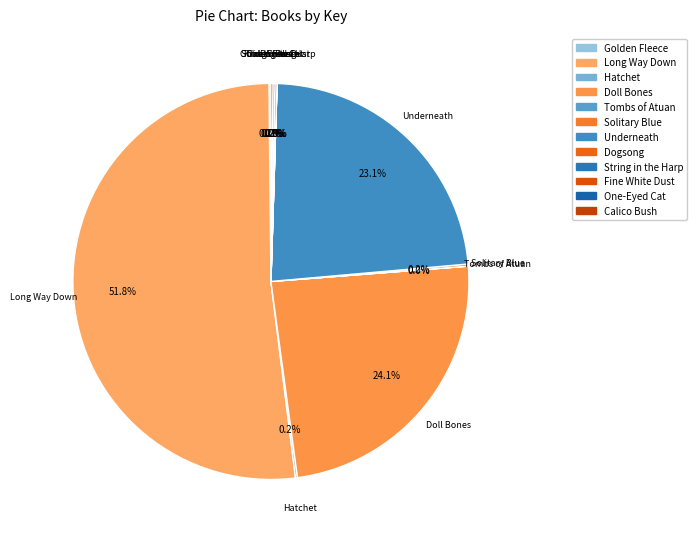

Does any single category account for the majority?

Yes